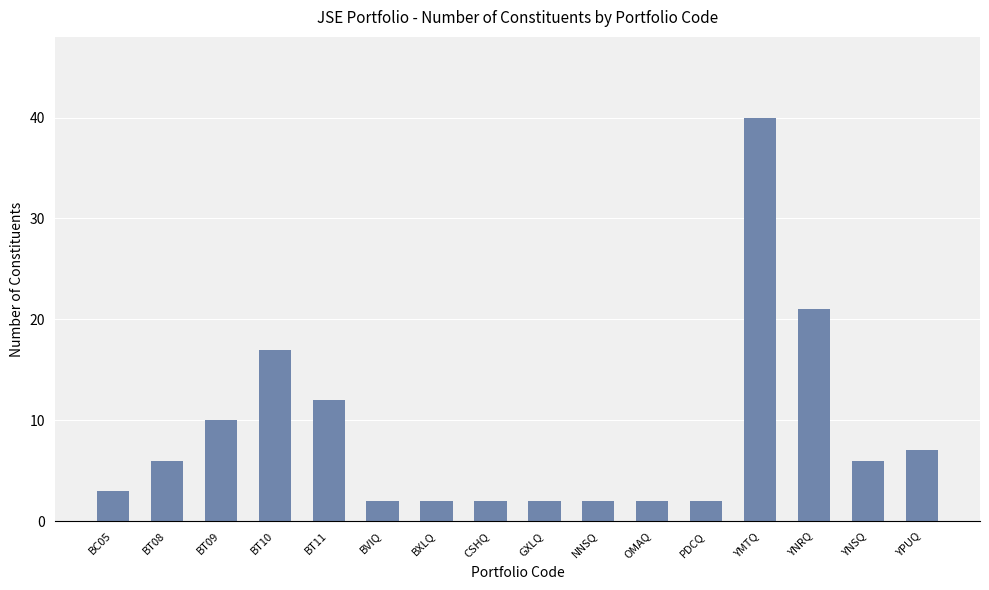

Count the number of data series in this chart.

1